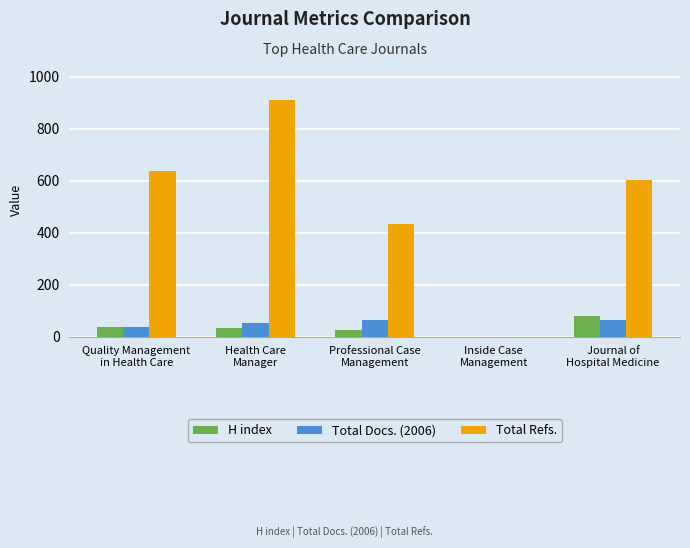

At which category is the sum across all series the highest?

Health Care
Manager